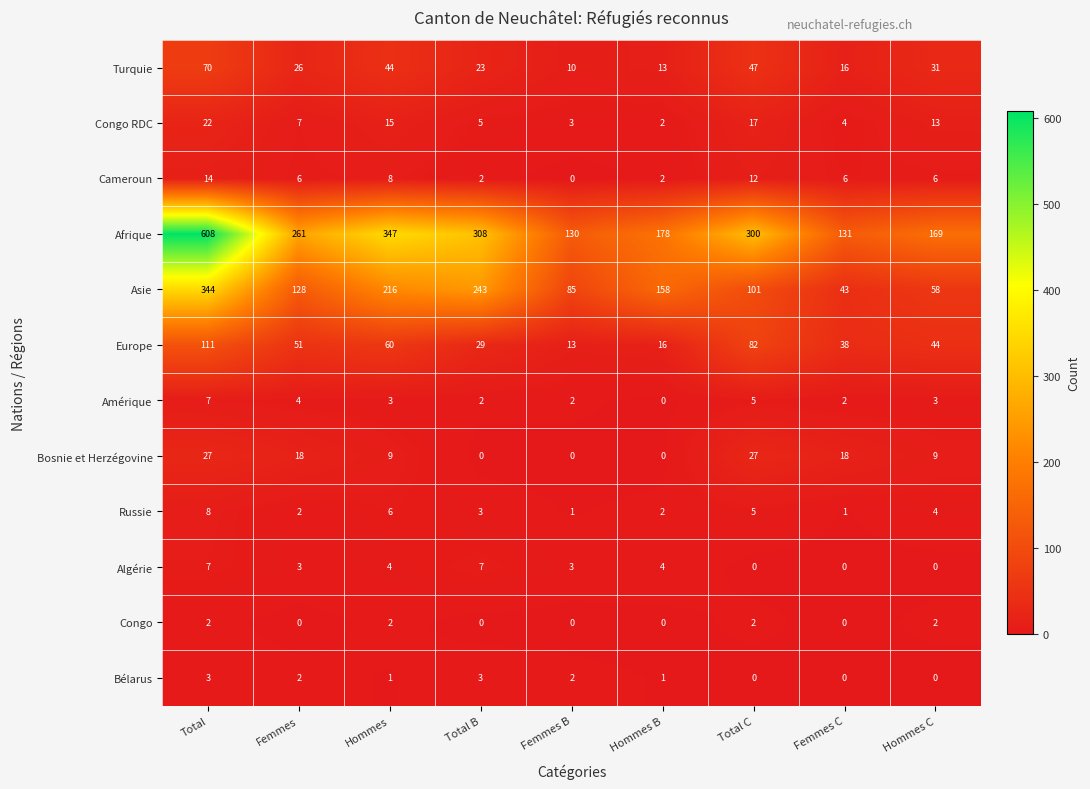

Which series has the widest spread of values?

Afrique